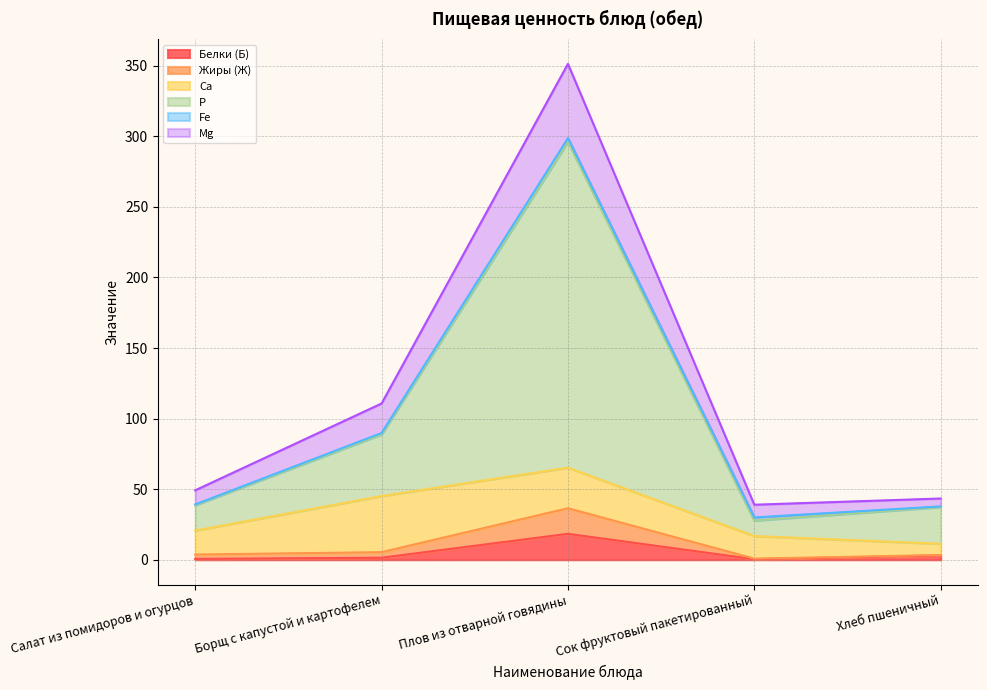

At which category is the sum across all series the highest?

Плов из отварной говядины